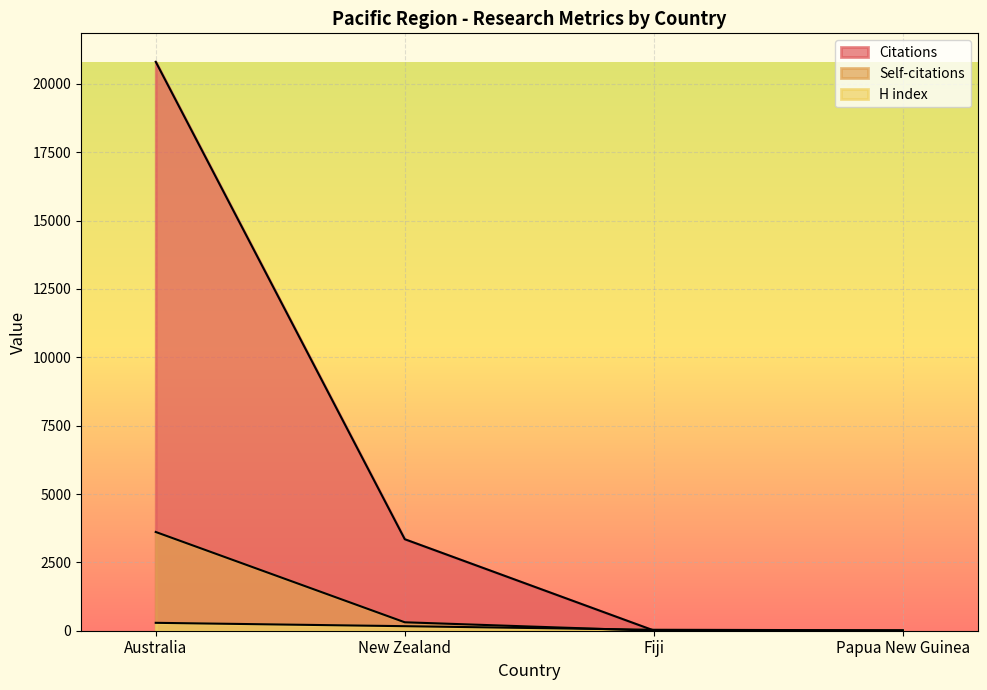

What is the sum of all Self-citations values?

3922